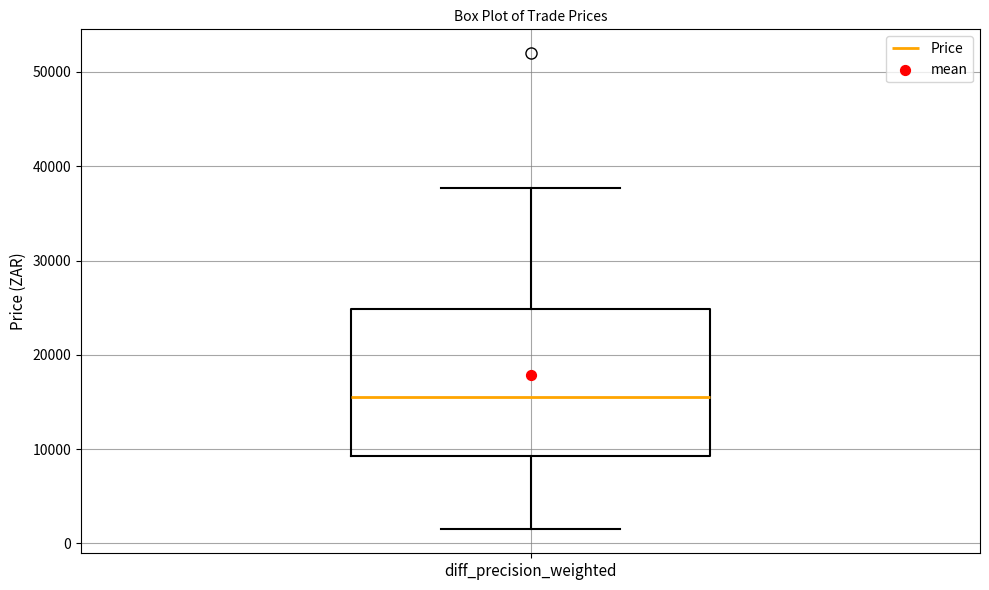

Transcribe this box plot: give where the median line is, the range the box spans, and where the two whiskers end, as read against the y-axis. The values are not printed on the chart, so give them approximately, as read against the axis.

median 15000, box 9000 to 25000, whiskers 1000 to 38000